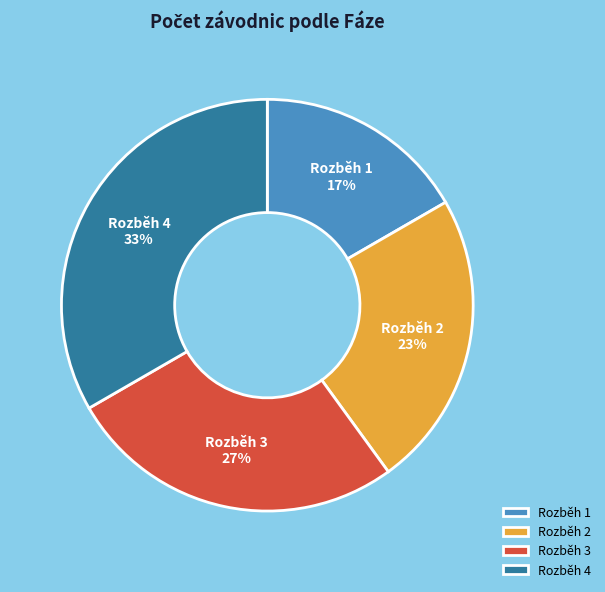

Which category has the smallest portion of the pie?

Rozběh 1